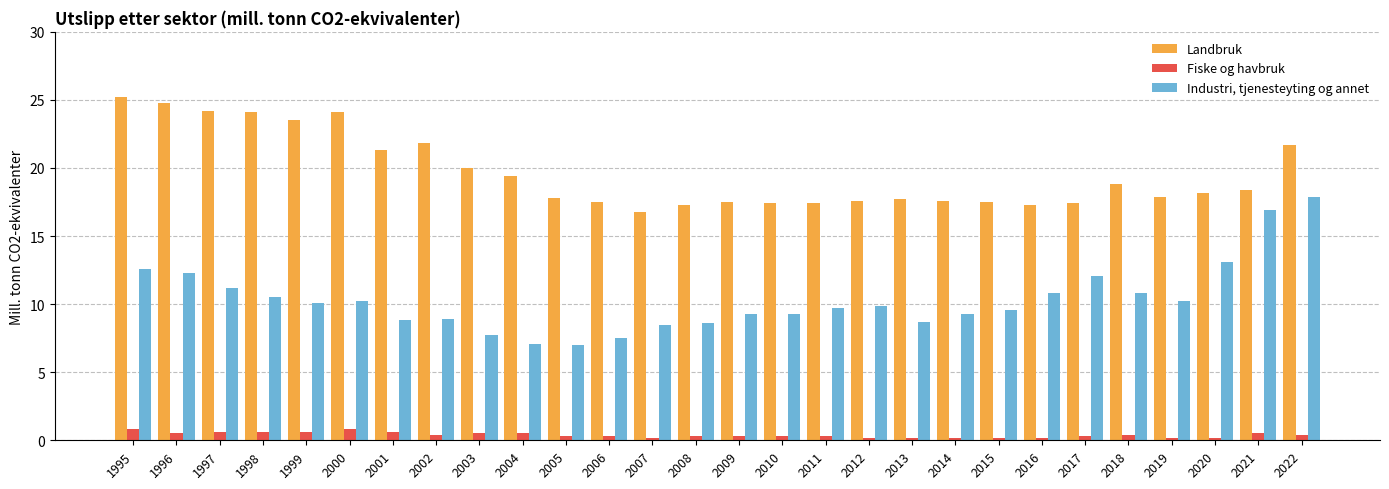

What is the sum of the Industri, tjenesteyting og annet values at 1997 and 2015?

20.8